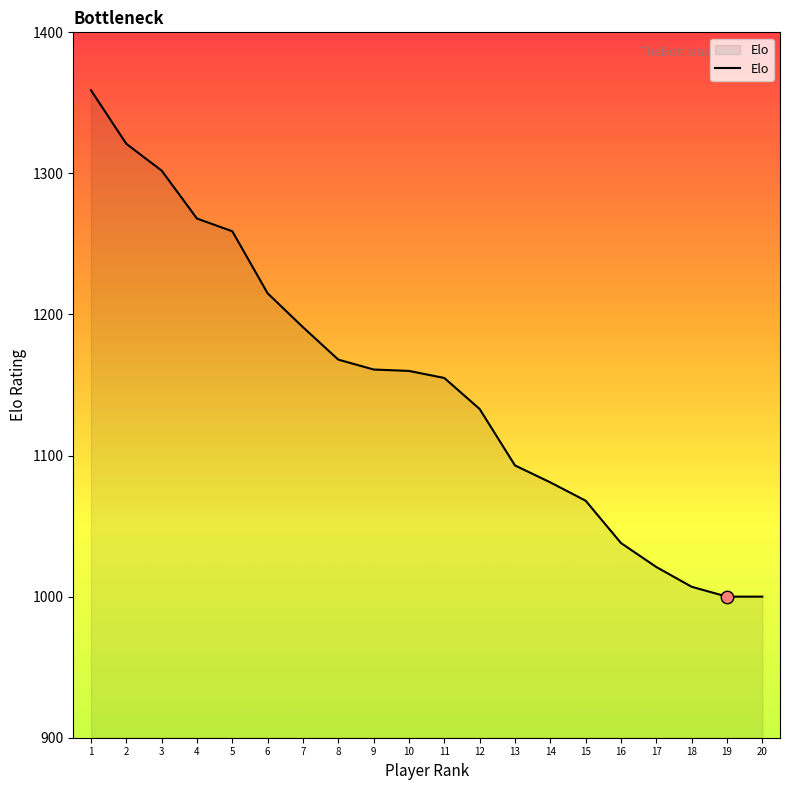

Approximately how many times larger is the value at 7 compared to 6?

1.0